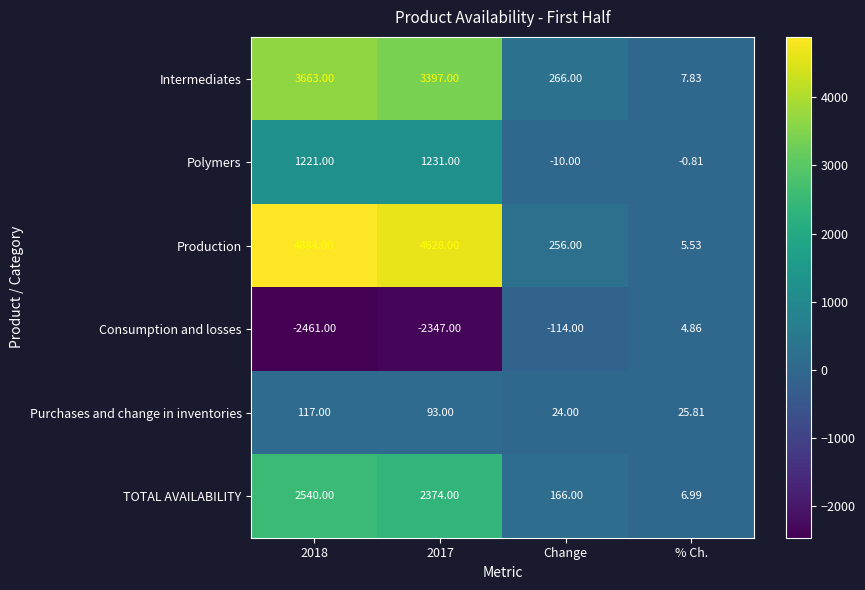

Which series has the largest total across all categories?

Production